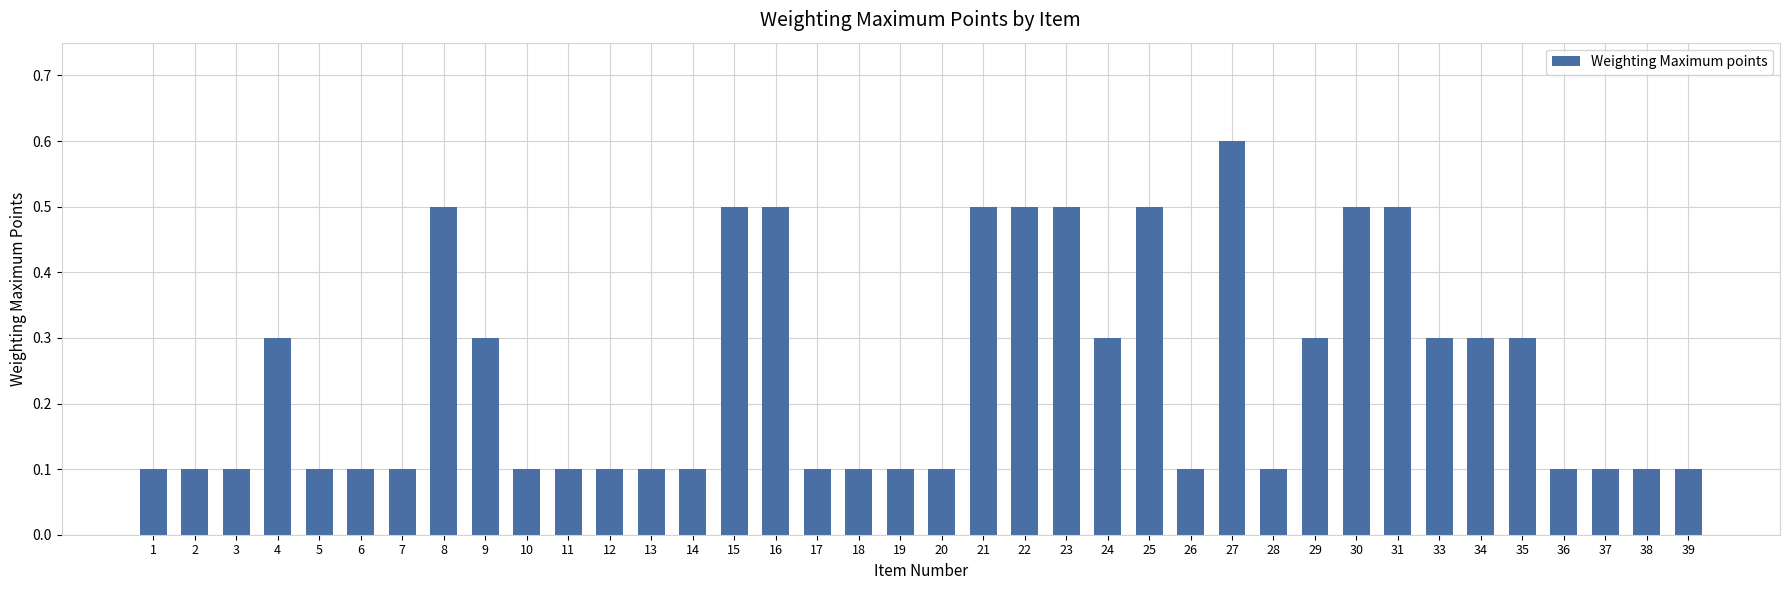

What is the sum of the values at 9 and 36?

0.4